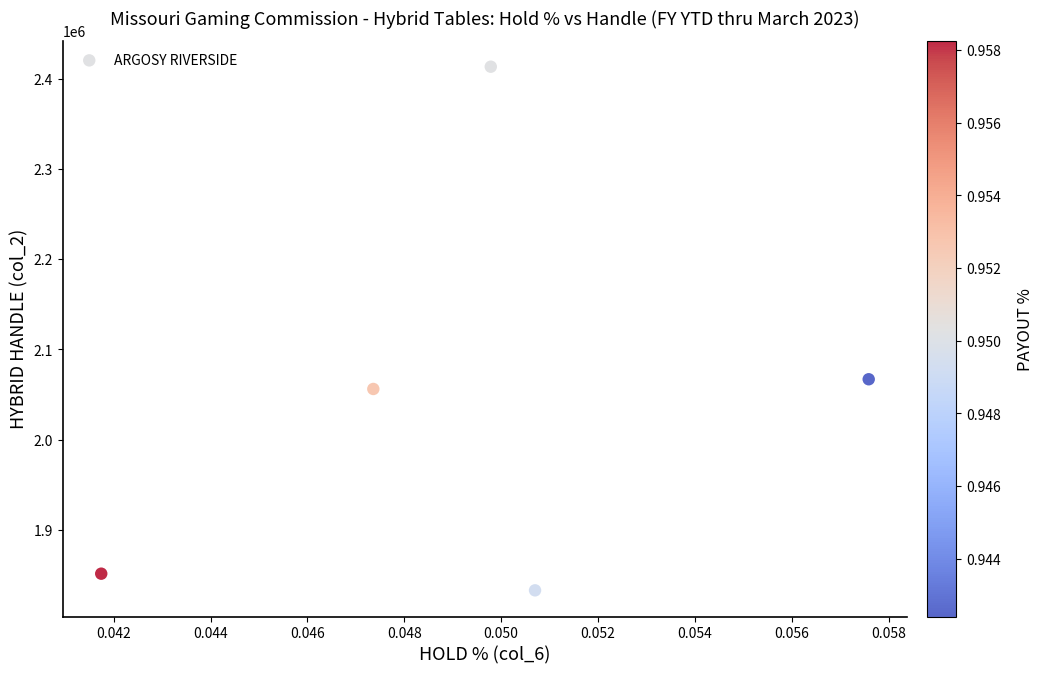

What is the range of Y values (max minus min)?

580143.2